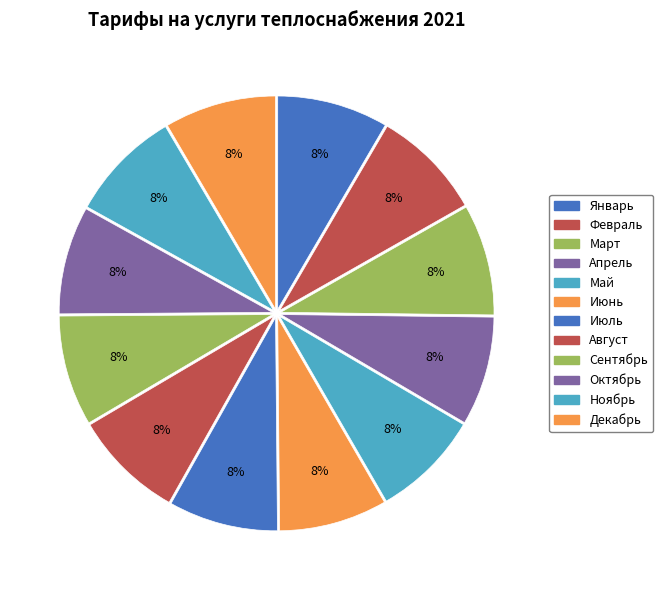

Is it true that Декабрь is 1% of the pie?

False